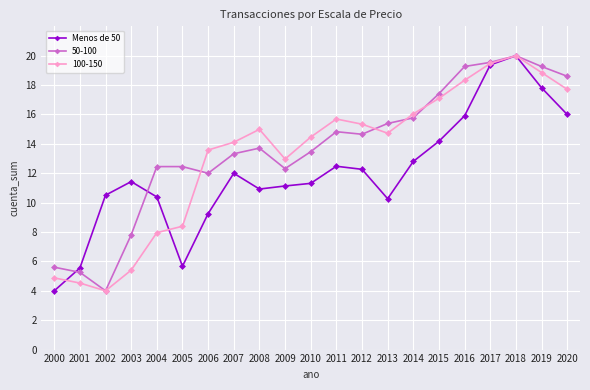

Between 2002 and 2013, which series saw the biggest shift?

50-100